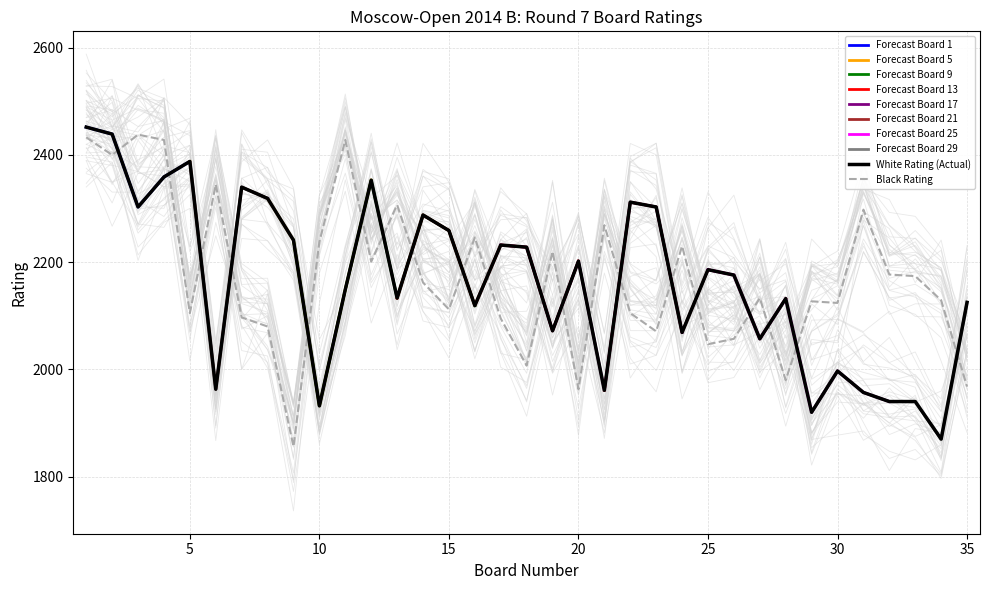

After their last crossing, which series has the higher values: Black Rating or White Rating (Actual)?

White Rating (Actual)